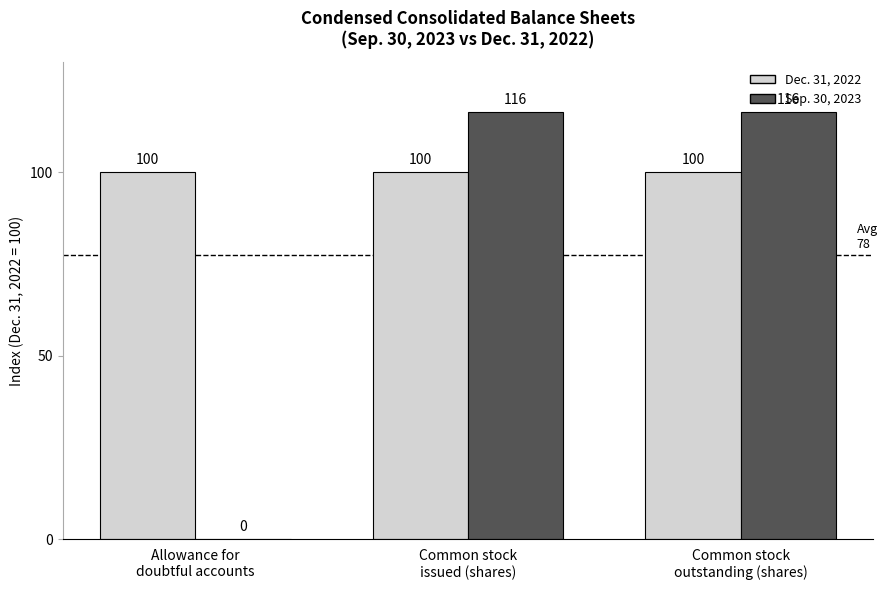

Is the value of Dec. 31, 2022 at Allowance for
doubtful accounts greater than the value of Sep. 30, 2023 at Common stock
outstanding (shares)?

No